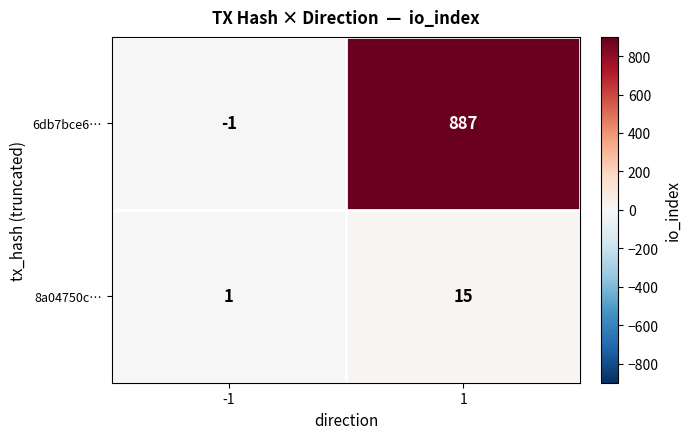

List the series in order of their peak value, lowest first.

8a04750c…, 6db7bce6…